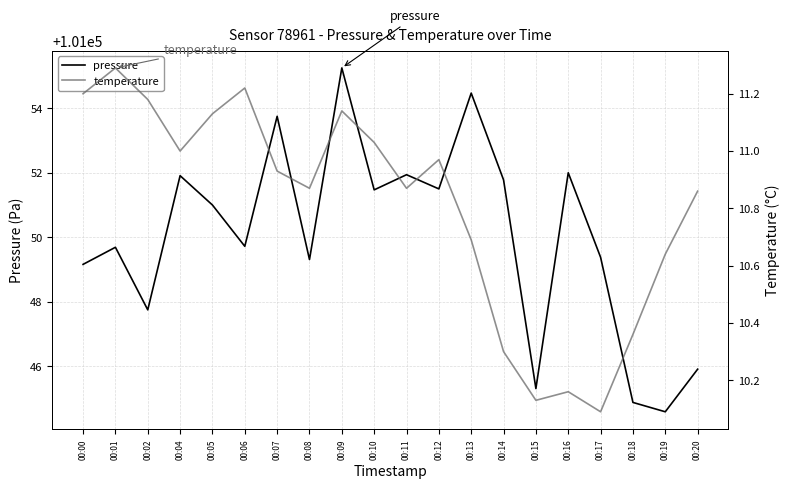

True or false: temperature and pressure cross at least once.

False